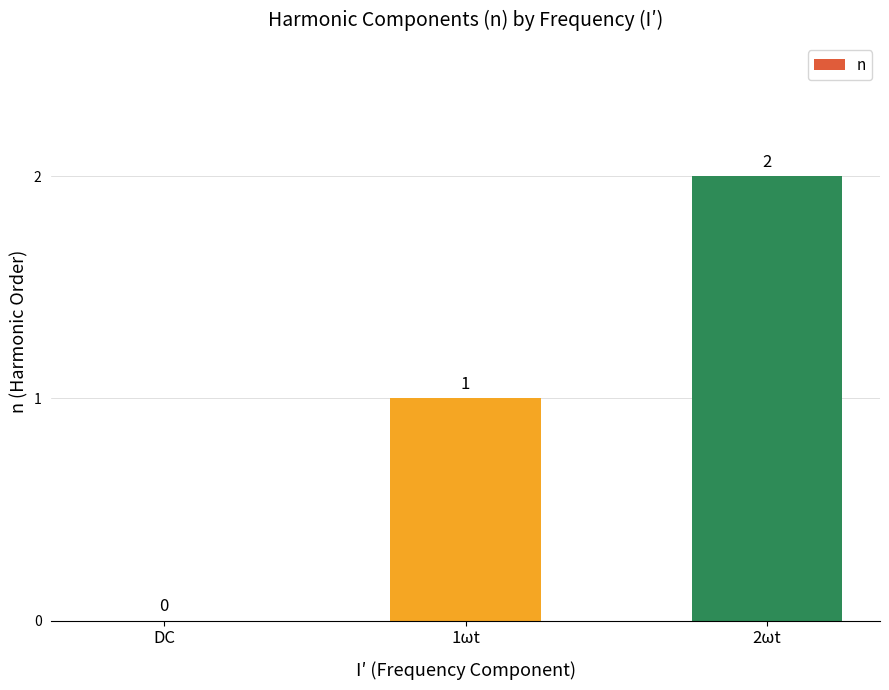

What is the sum of all values?

3